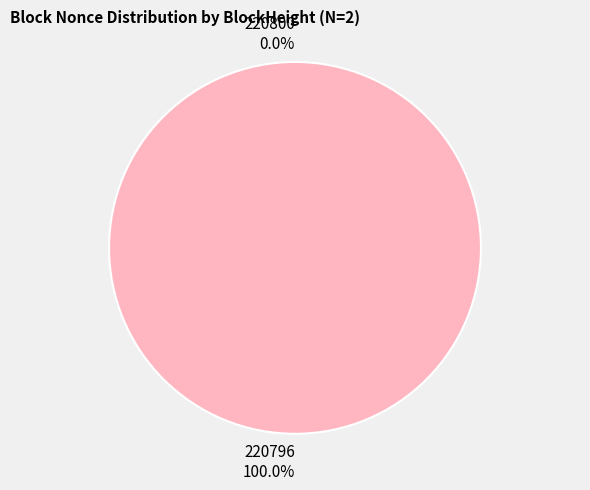

What is the total percentage of 220796 and 220800?

100.0%